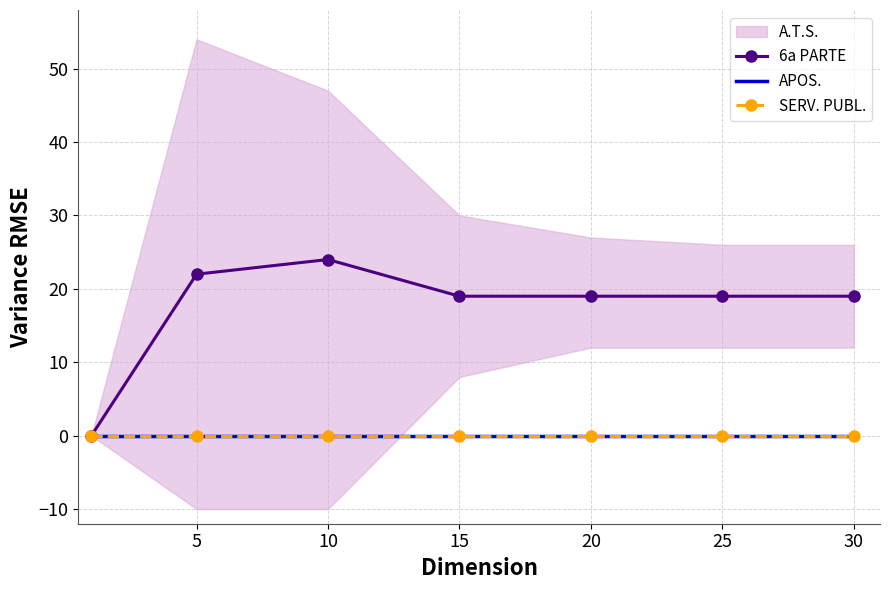

True or false: 6a PARTE and SERV. PUBL. cross at least once.

False